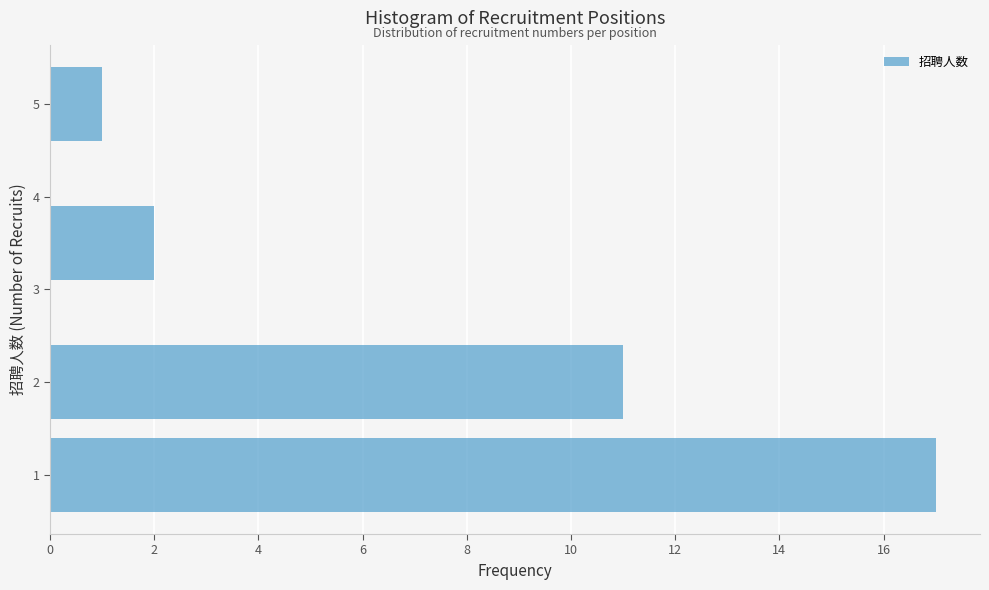

Reading bottom to top, transcribe this chart: for each bar, give the range it covers on the y-axis and its length. The values are not printed on the chart, so give them approximately, as read against the axis.

0.5 to 1.5: 17
1.5 to 2.5: 11
2.5 to 4.5: 2
4.5 to 5.5: 1